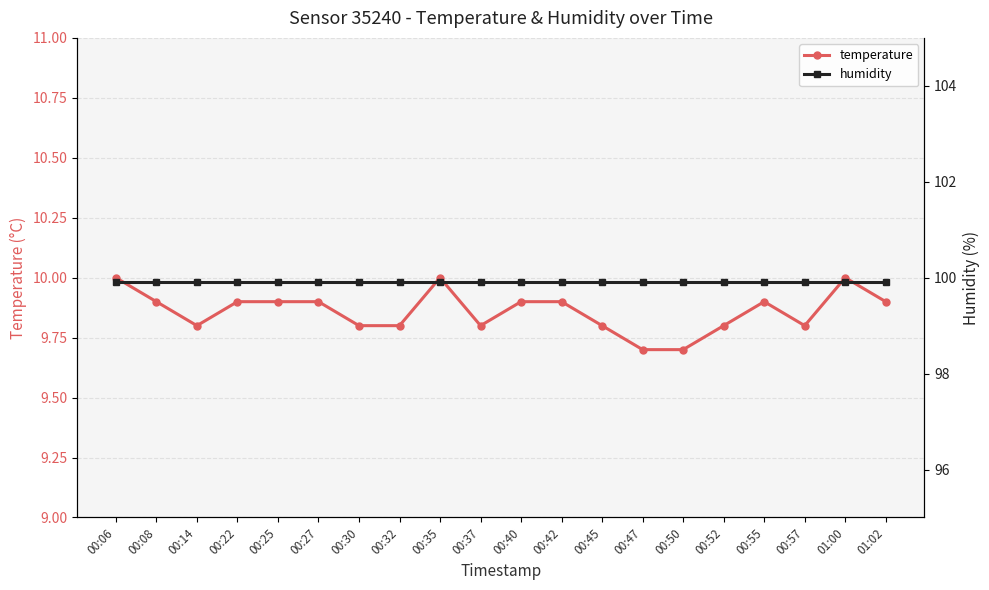

Is it true that temperature equals 9.7 at 00:47?

True